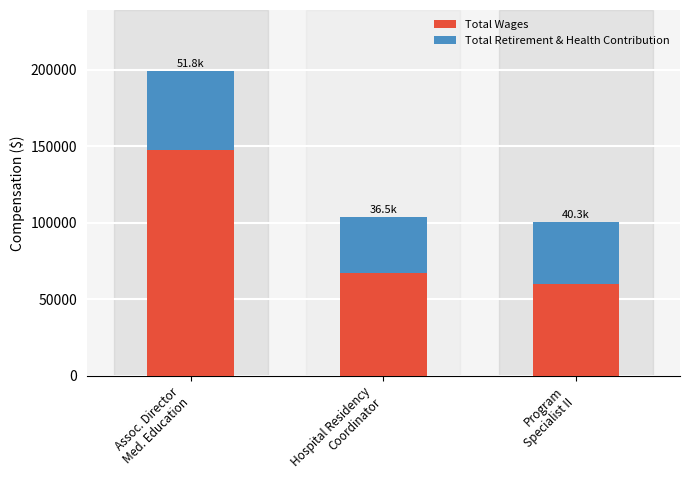

Is it true that Total Wages equals 20215 at Hospital Residency
Coordinator?

False